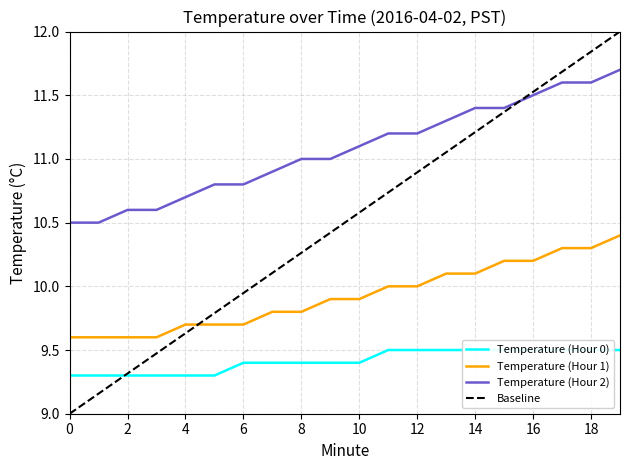

Between 7 and 19, which is larger?

19